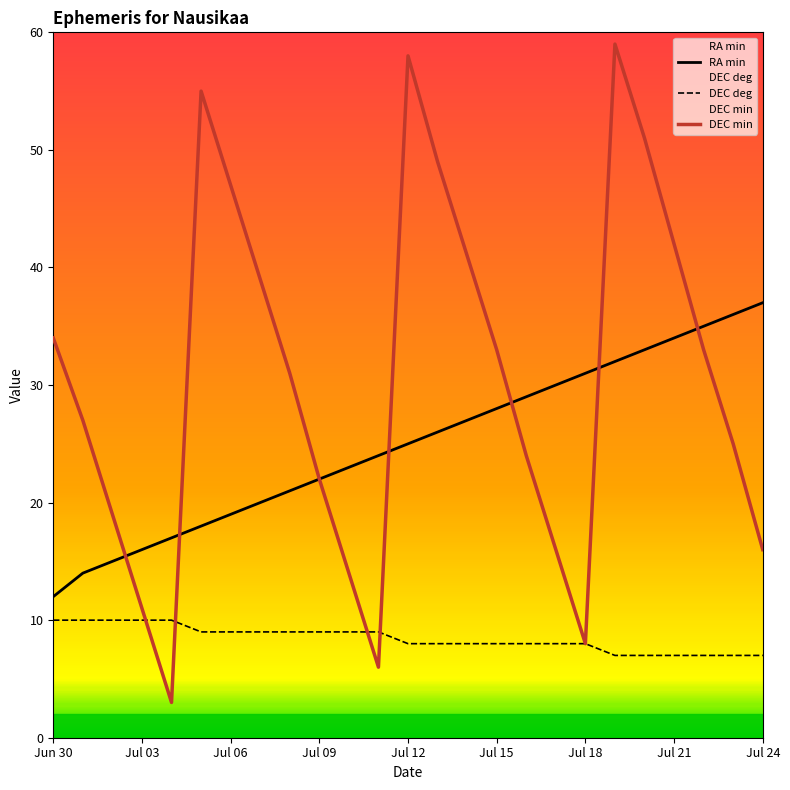

Is the value of DEC min at Jun 30 greater than the value of RA min at Jul 18?

Yes